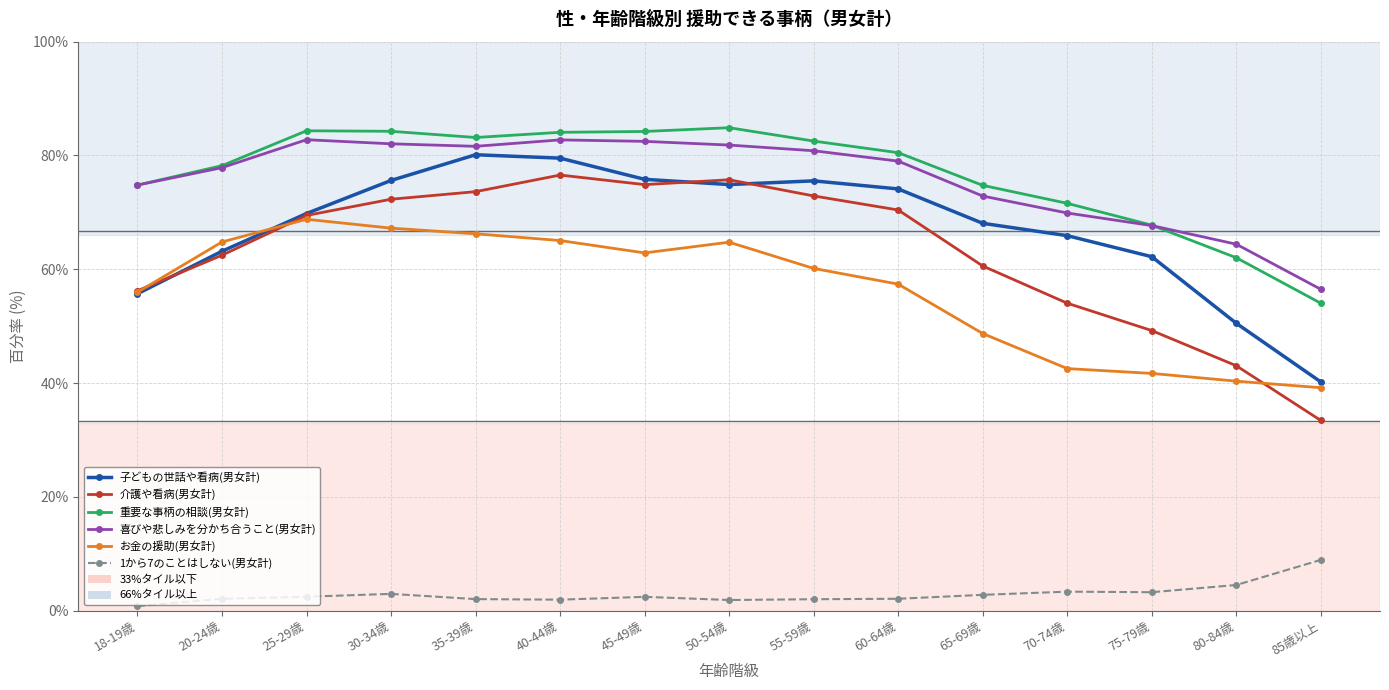

Is it true that 重要な事柄の相談(男女計) equals 25.2 at 85歳以上?

False